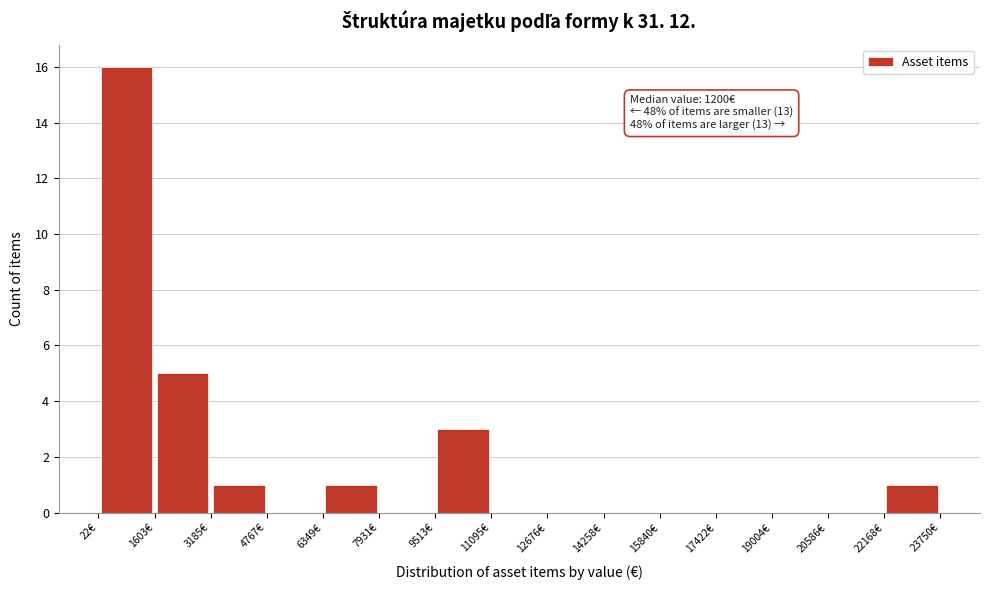

Over which range of the x-axis is the bar tallest?

0 to 1600